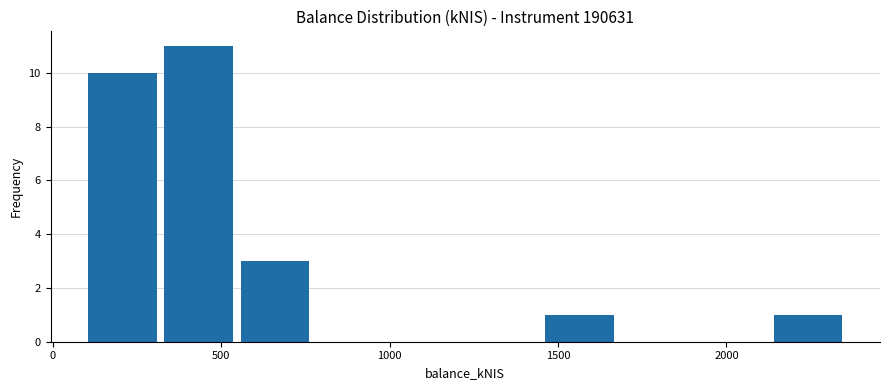

Over which range of the x-axis is the bar tallest?

300 to 550